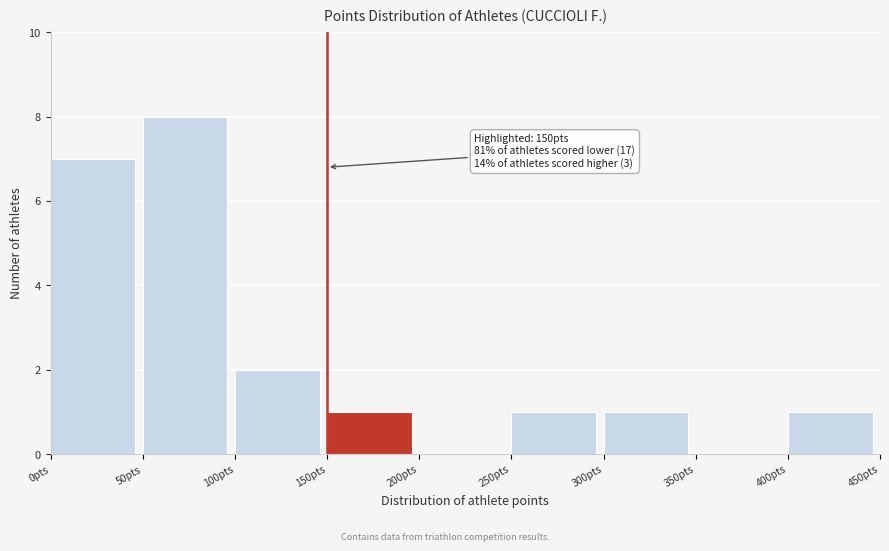

Which range on the x-axis has the tallest bar?

50 to 100